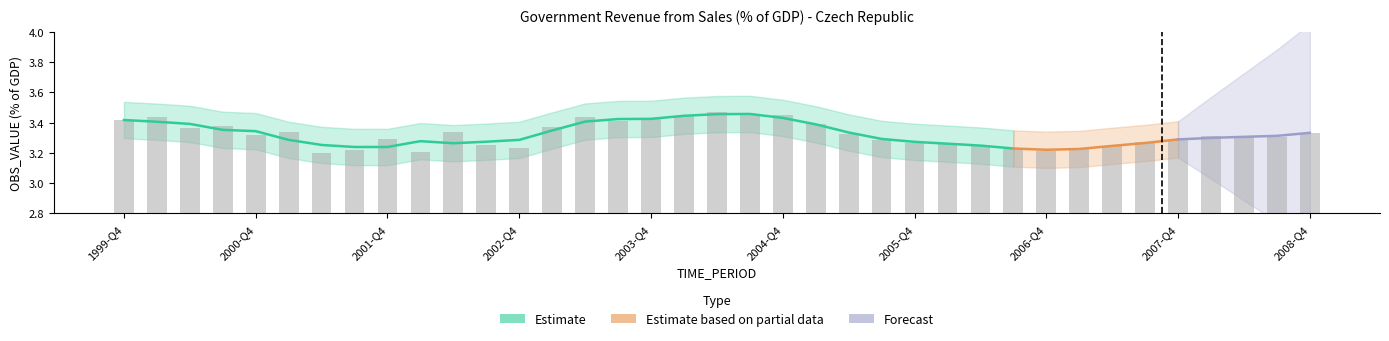

Is it true that the value at 2000-Q2 is 3.4?

True